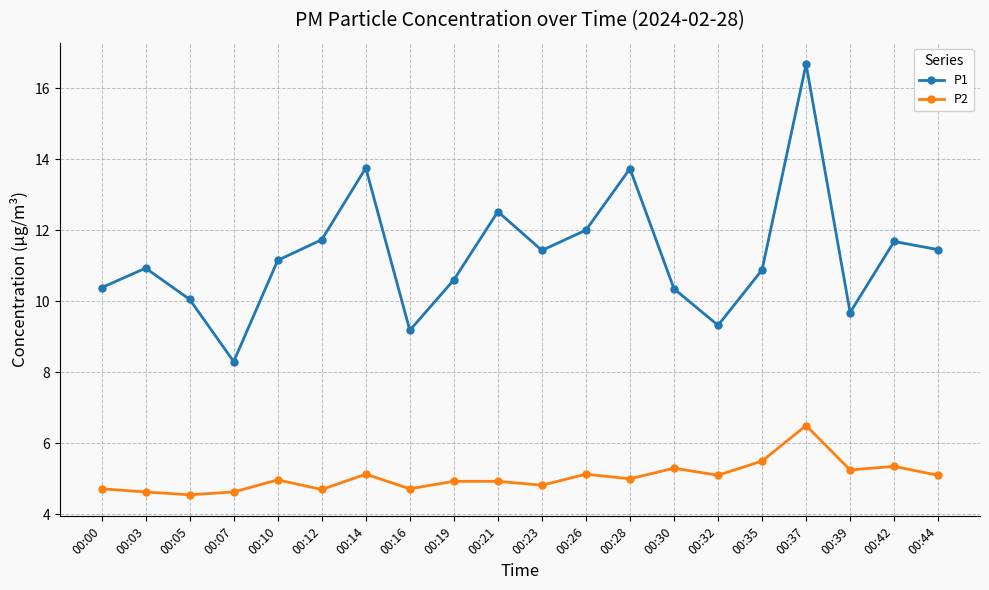

List the series in order of their overall mean, lowest first.

P2, P1